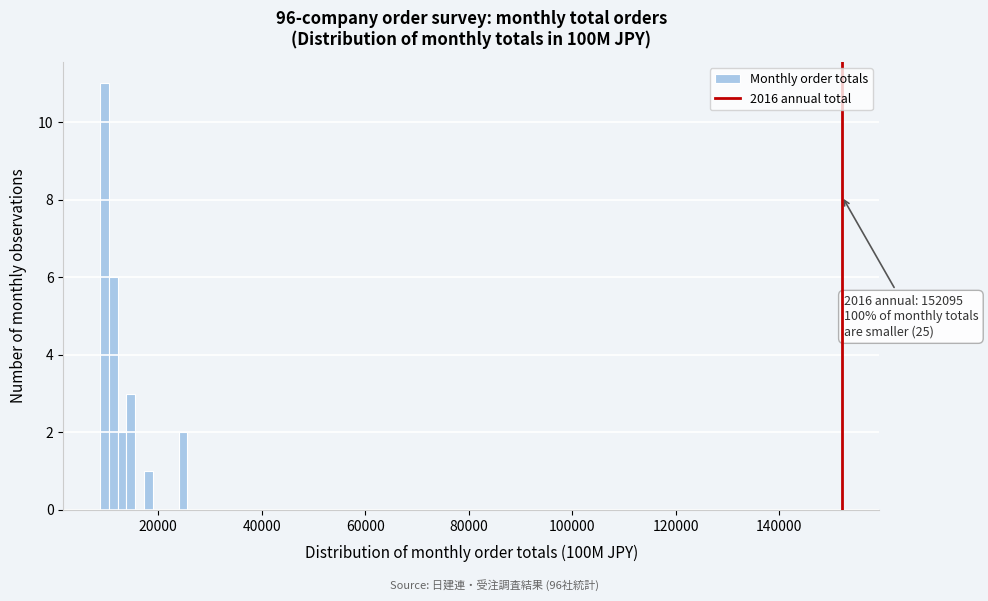

Read against the x-axis, roughly where is the centre of the tallest bar?

10000